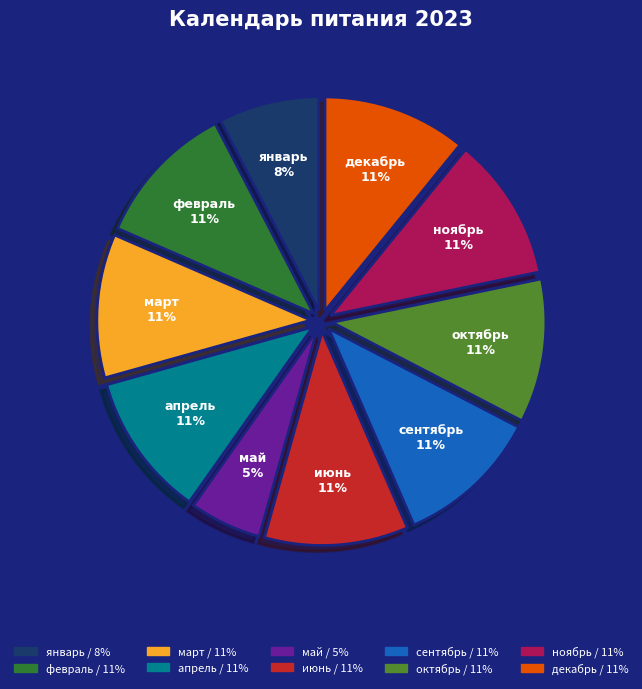

Is июнь the majority of the pie?

No